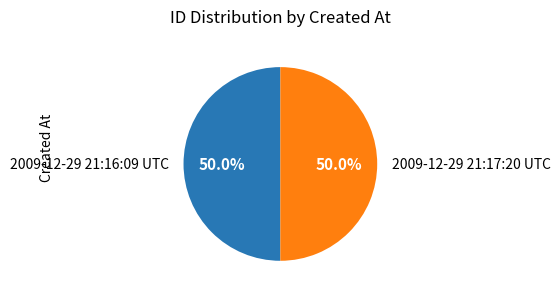

To the nearest percent, what percentage of the pie is 2009-12-29 21:17:20 UTC?

50%